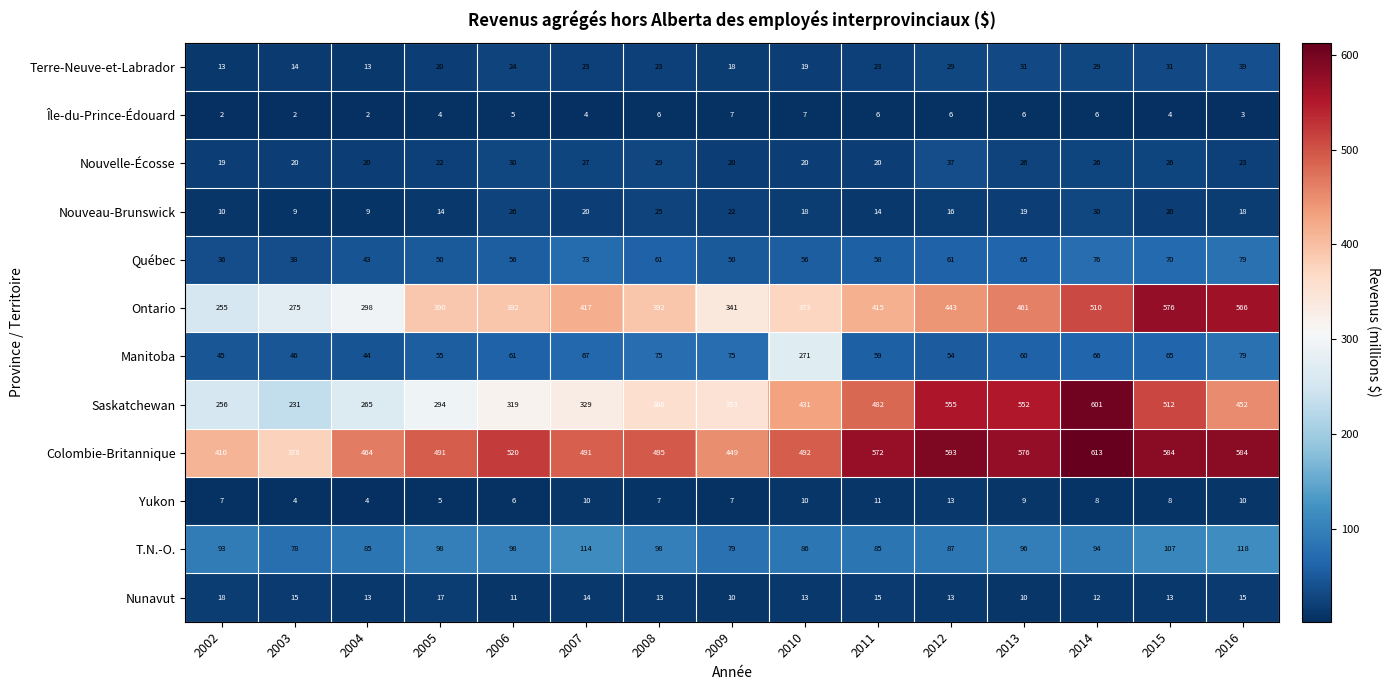

True or false: Île-du-Prince-Édouard has a value of 7 at 2009.

True